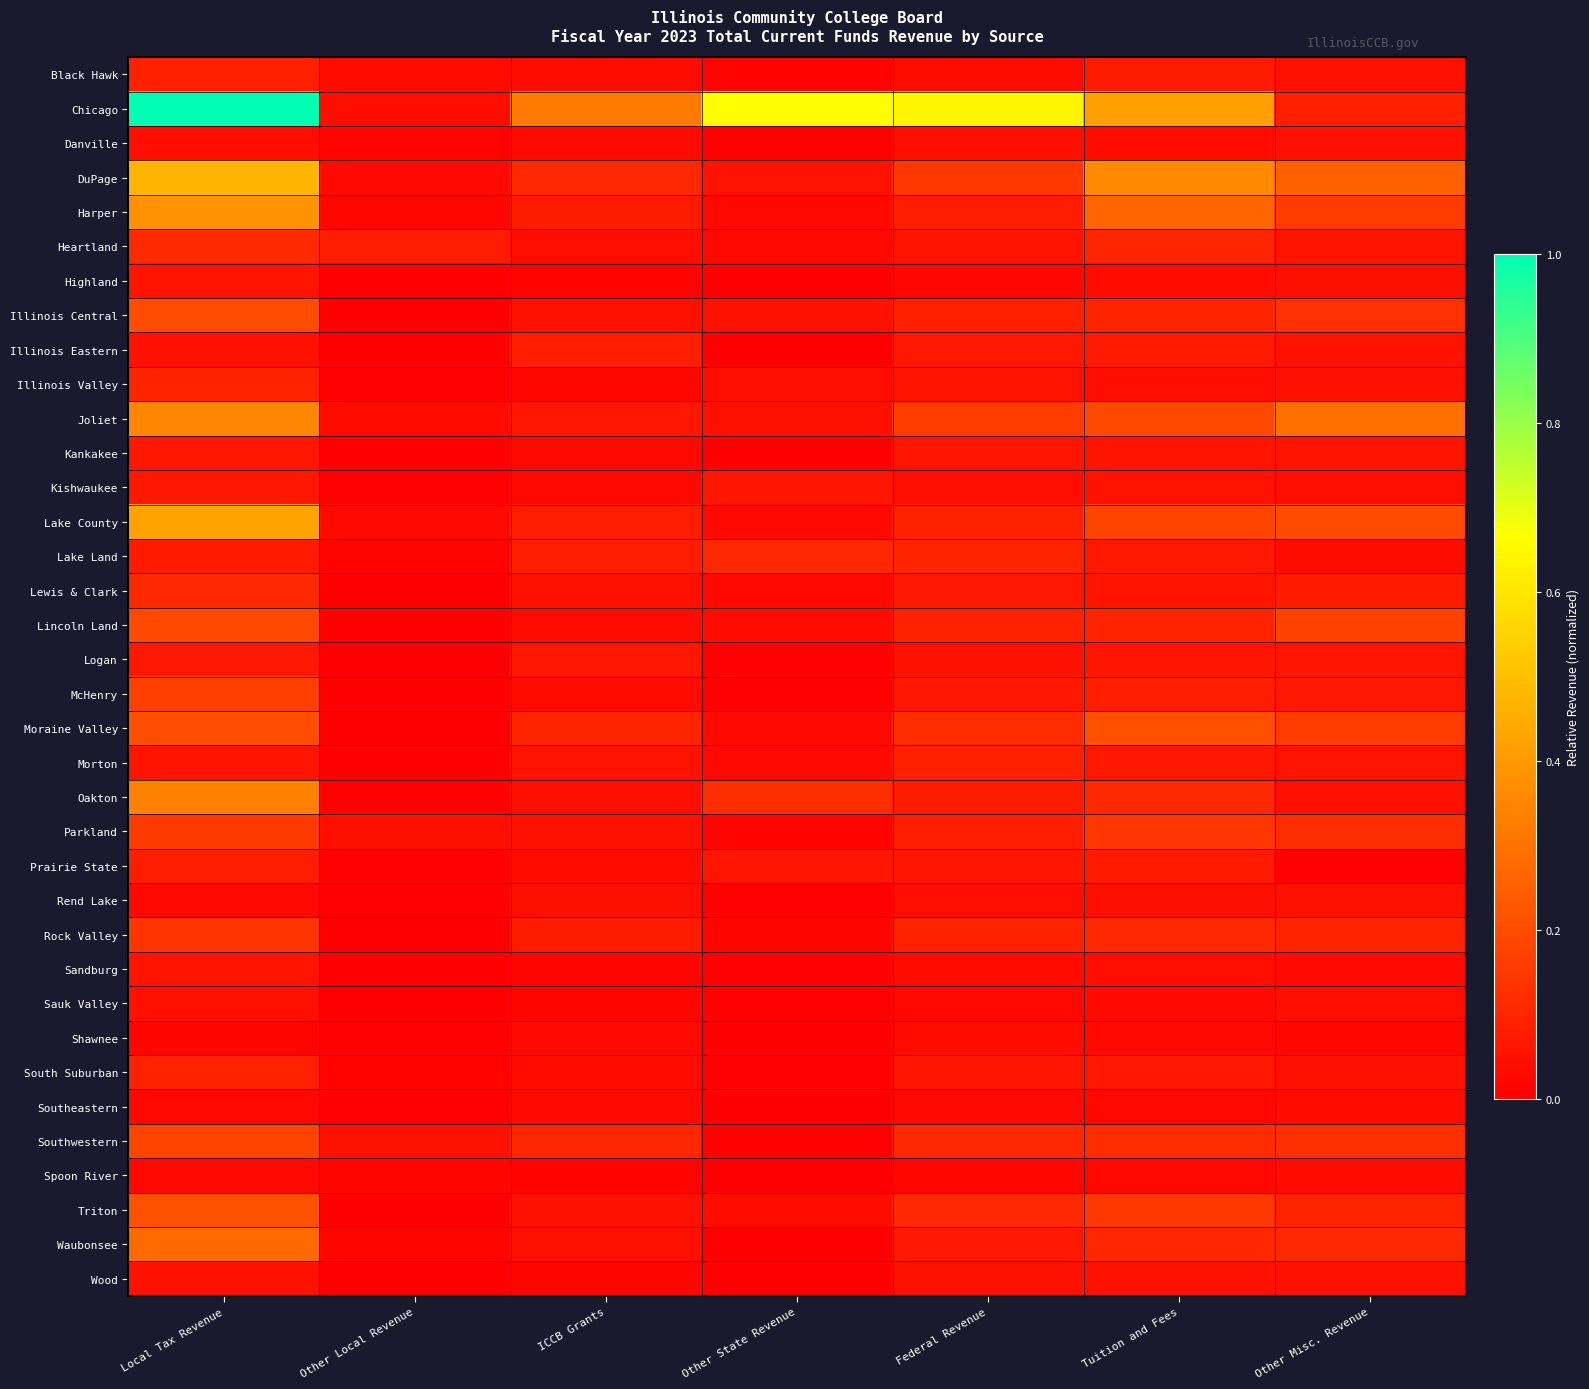

How many series are shown in this chart?

36